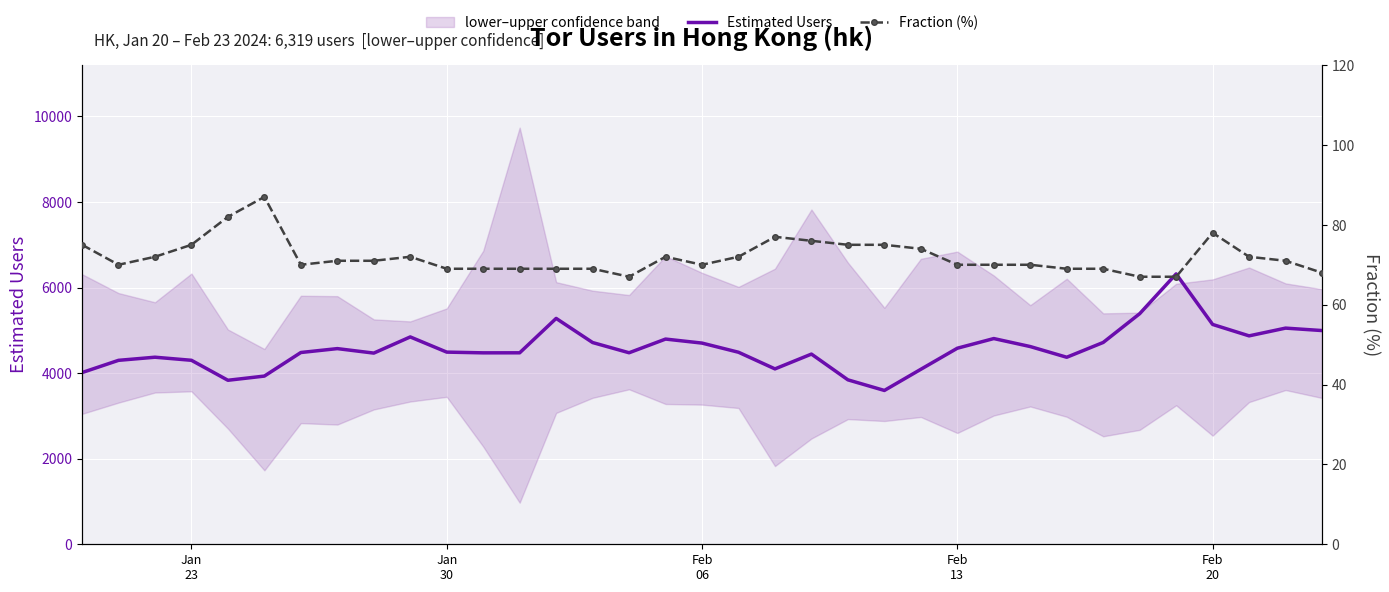

List the series in order of their overall mean, lowest first.

Fraction (%), Estimated Users